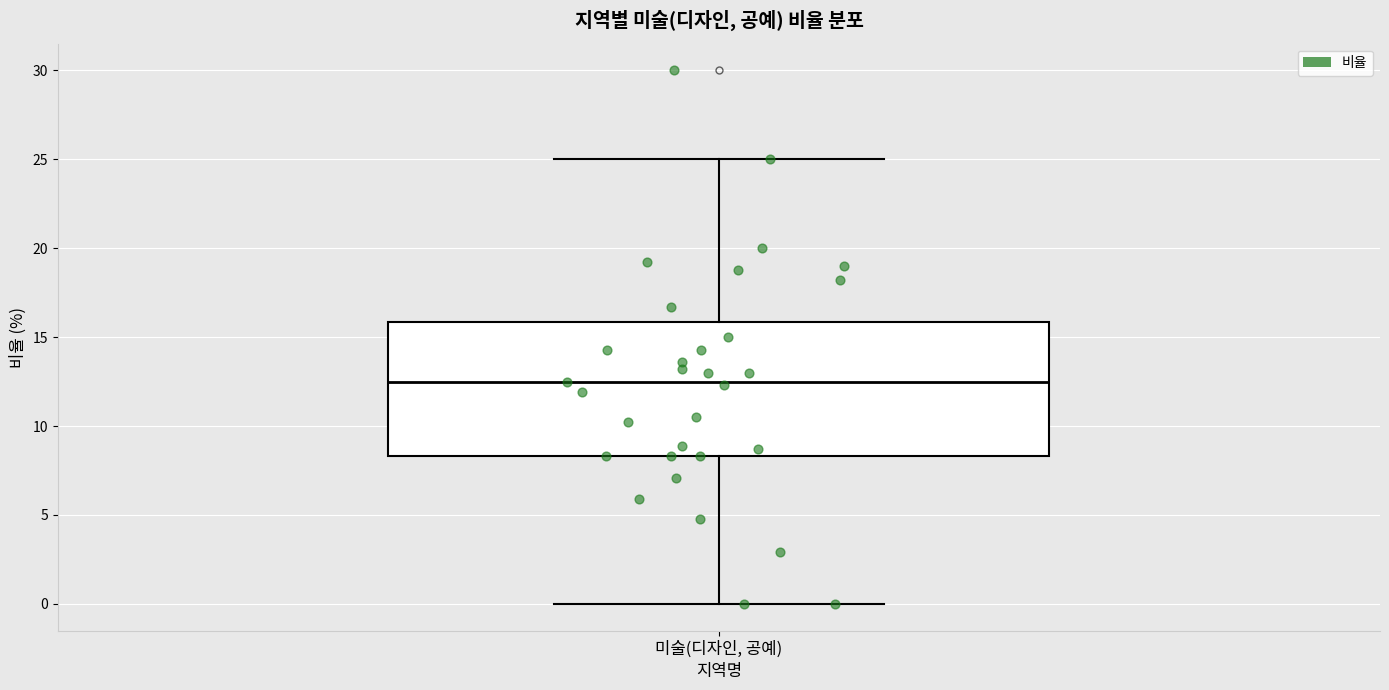

Where does the lower whisker of the box for 미술(디자인, 공예) end on the y-axis? The values are not printed on the chart, so give them approximately, as read against the axis.

0.0